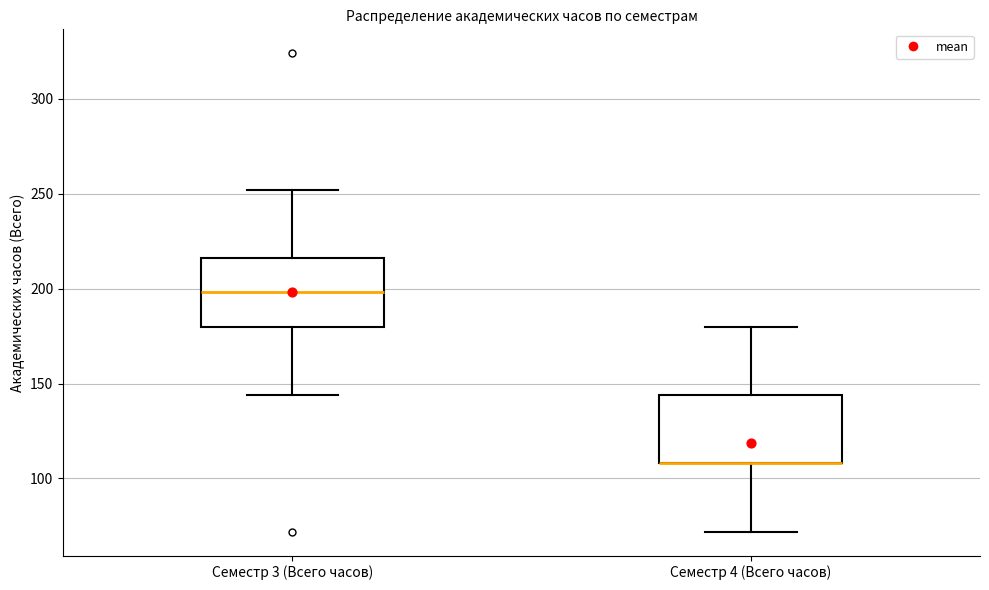

Reading left to right, read every box against the y-axis: the position of its median line, the range the box covers, and the ends of its whiskers. The values are not printed on the chart, so give them approximately, as read against the axis.

Семестр 3 (Всего часов): median 200, box 180 to 215, whiskers 145 to 250
Семестр 4 (Всего часов): median 110 (drawn on the box's lower edge), box 110 to 145, whiskers 70 to 180